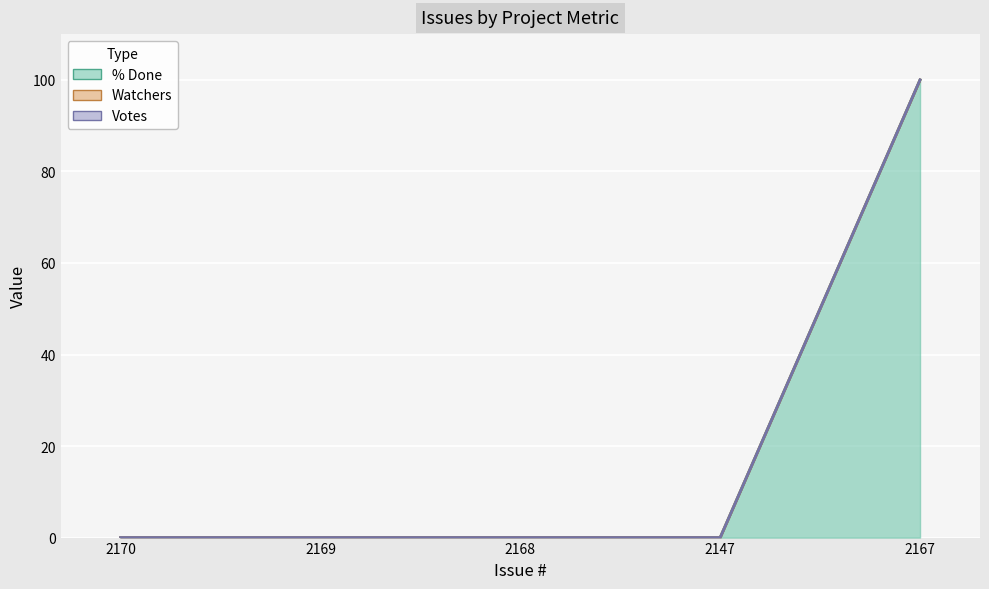

Between 2170 and 2168, which is larger?

2170